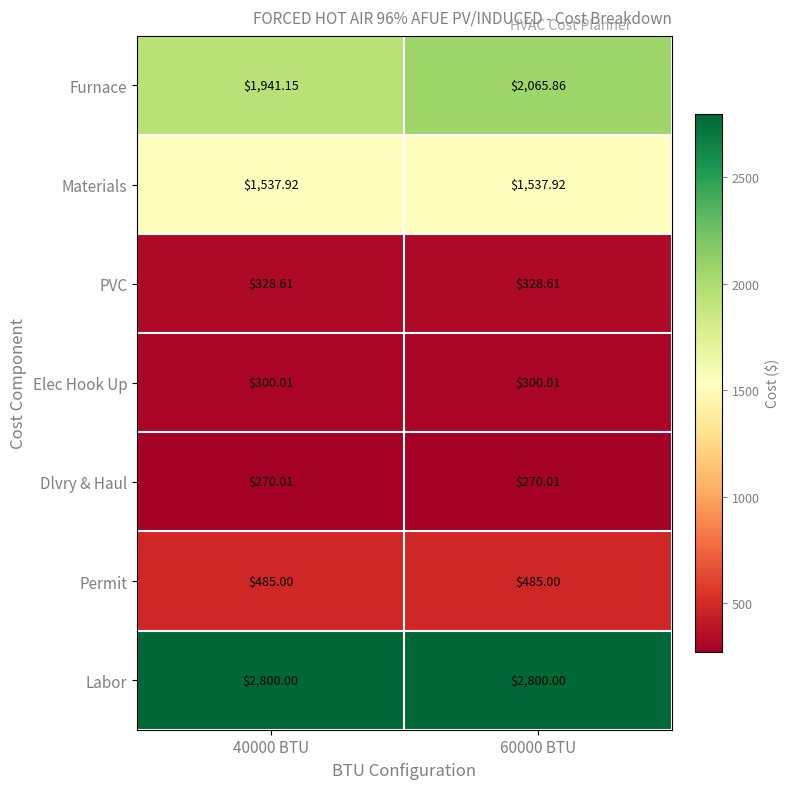

At 40000 BTU, list the series in order from smallest to largest.

Dlvry & Haul, Elec Hook Up, PVC, Permit, Materials, Furnace, Labor